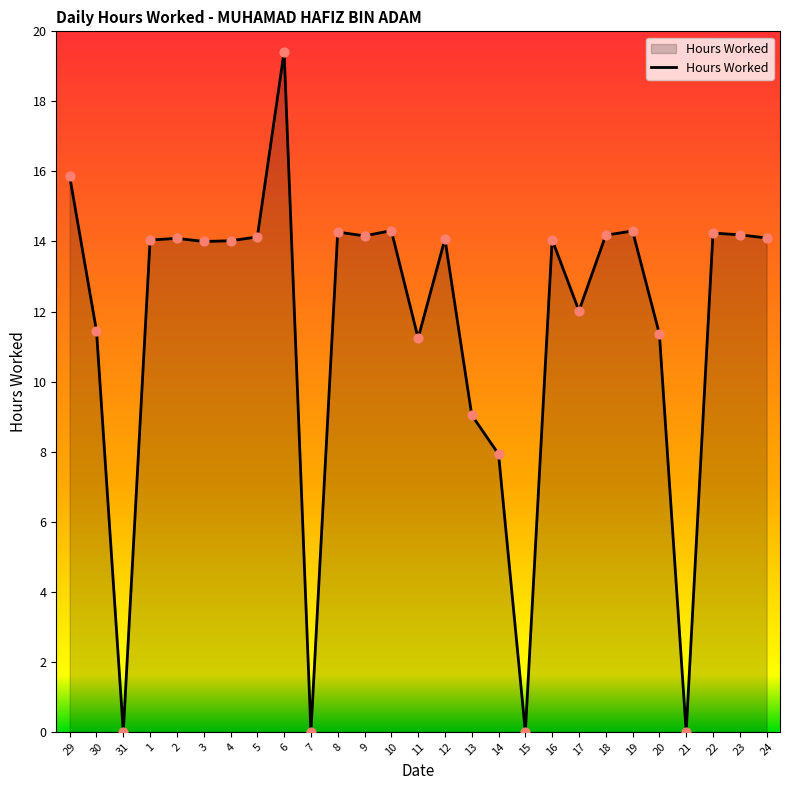

What is the change in value from 20 to 23?

+2.8